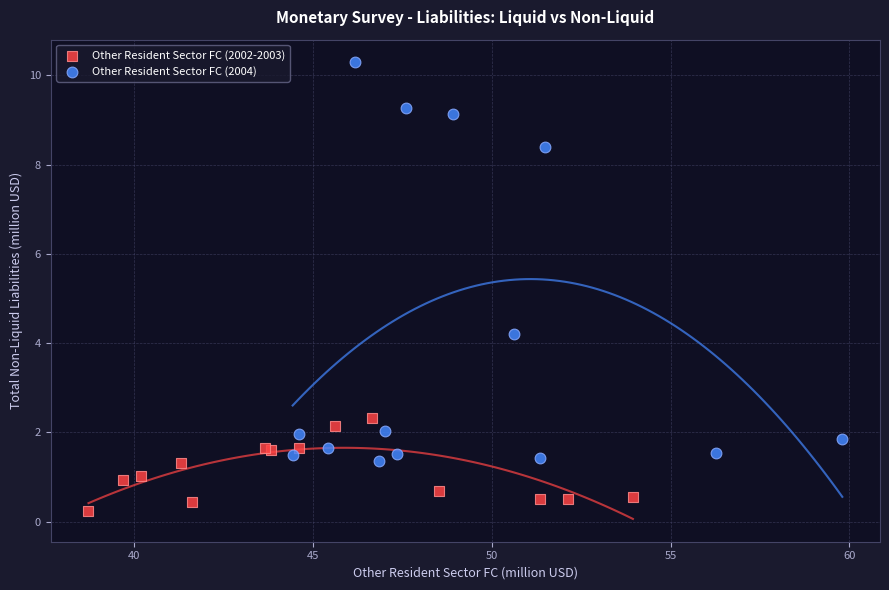

Which series contains the highest Y value?

Other Resident Sector FC (2004)